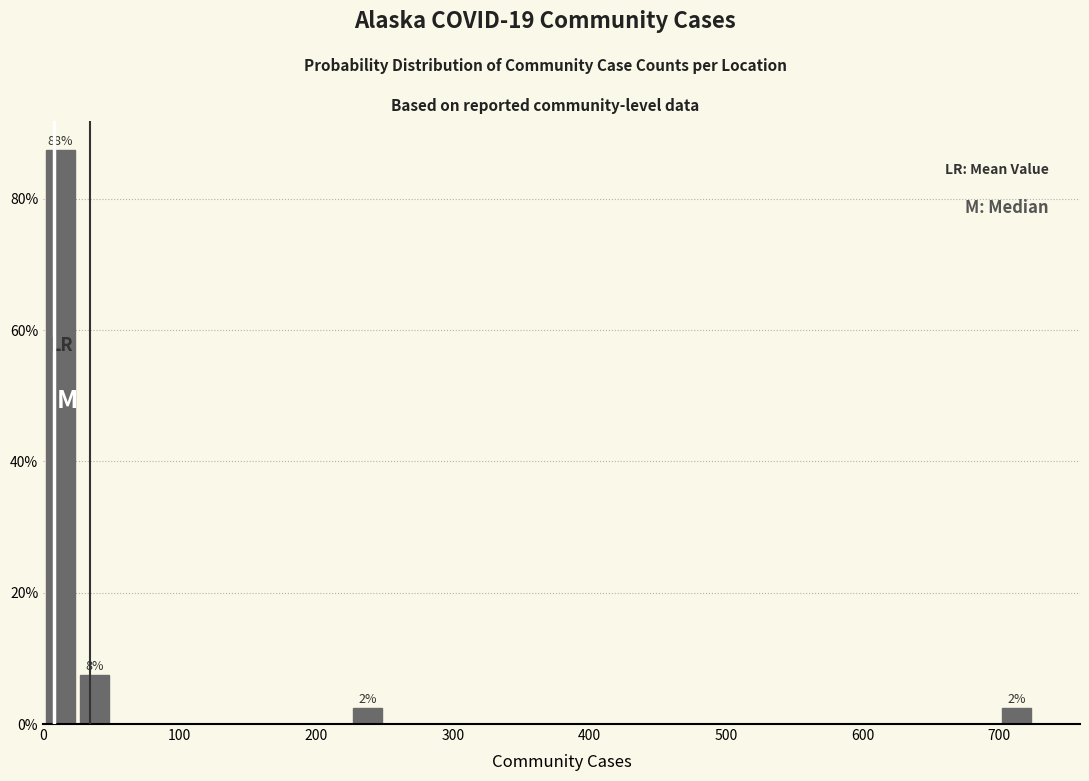

Read against the x-axis, roughly where is the centre of the tallest bar?

10